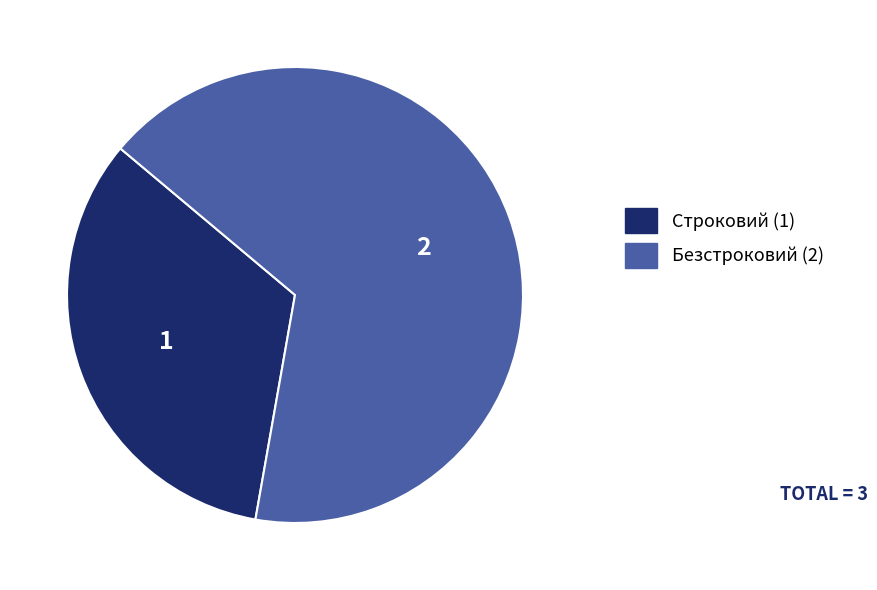

Between Безстроковий and Строковий, which is larger?

Безстроковий